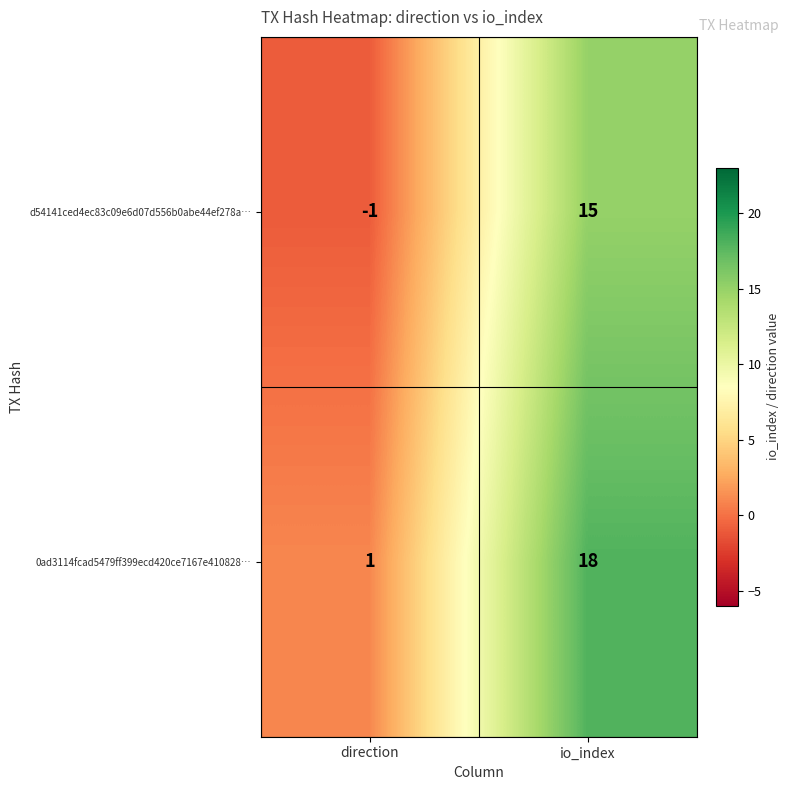

What is the sum of all 0ad3114fcad5479ff399ecd420ce7167e410828… values?

19